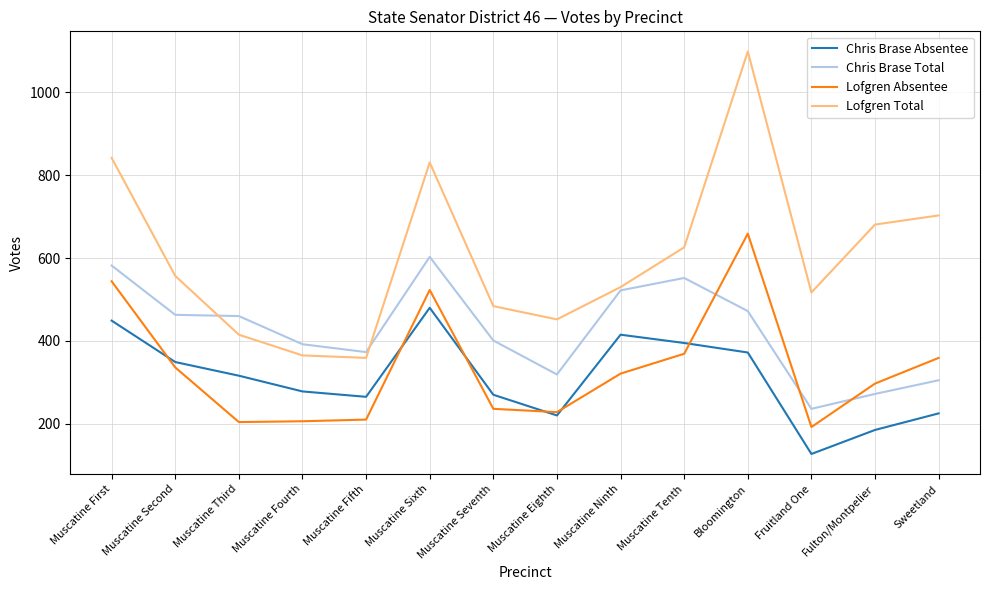

Where does the Chris Brase Total series first go above 460?

Muscatine First